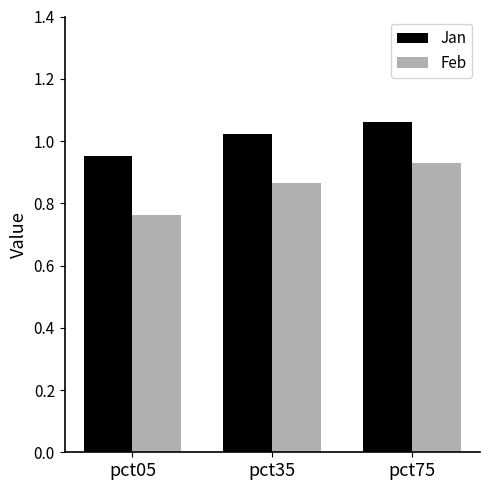

Is it true that Feb equals 1.5 at pct35?

False